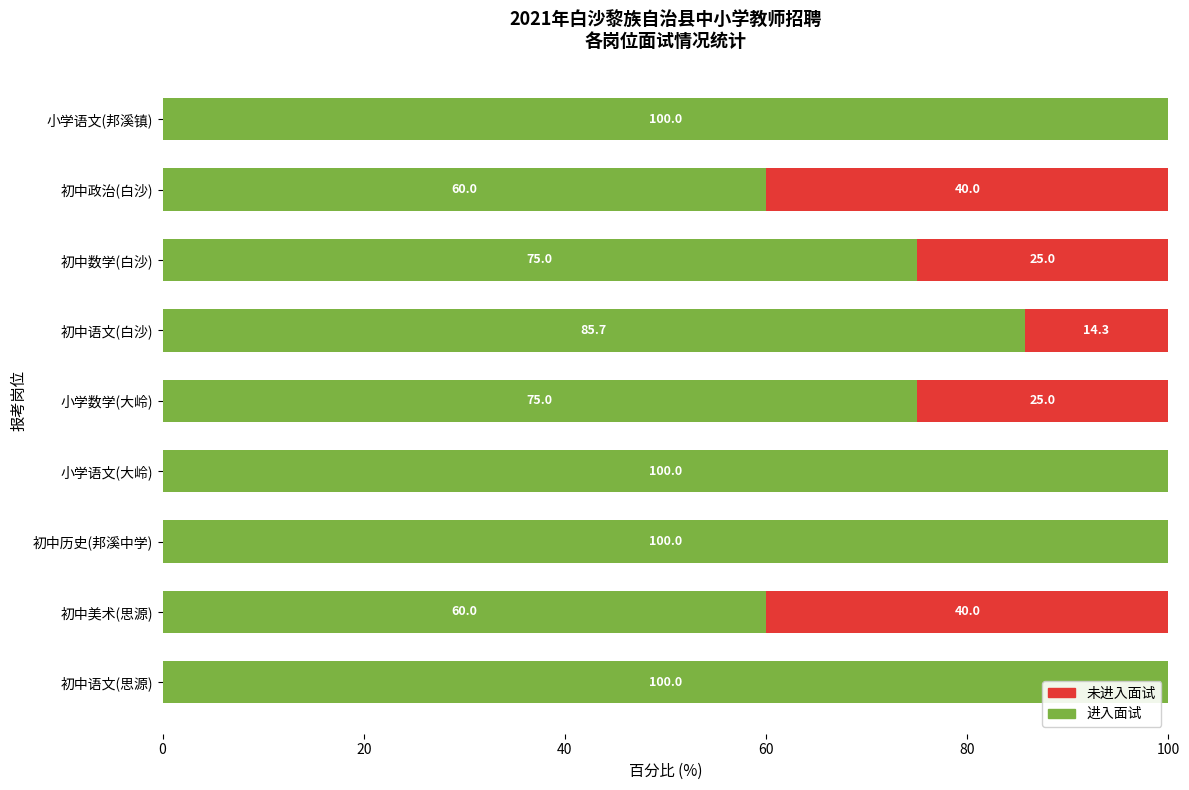

How many 进入面试 values are between 75 and 100?

7